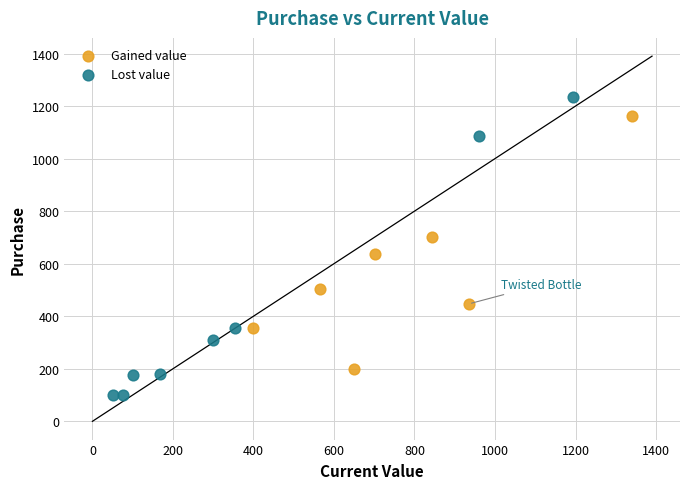

What are all the series names shown in the legend?

Gained value, Lost value